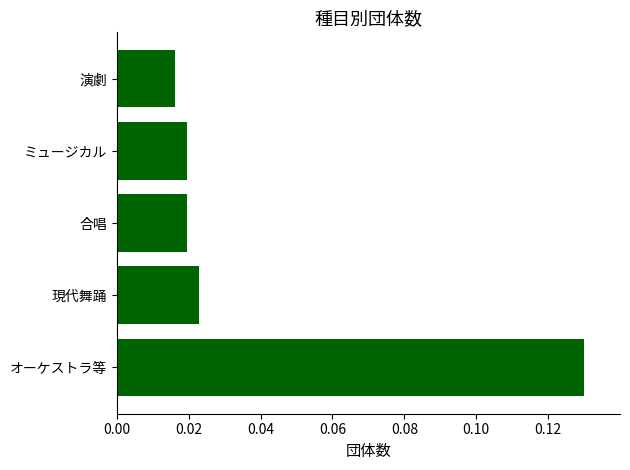

Which has a higher value, 現代舞踊 or ミュージカル?

現代舞踊